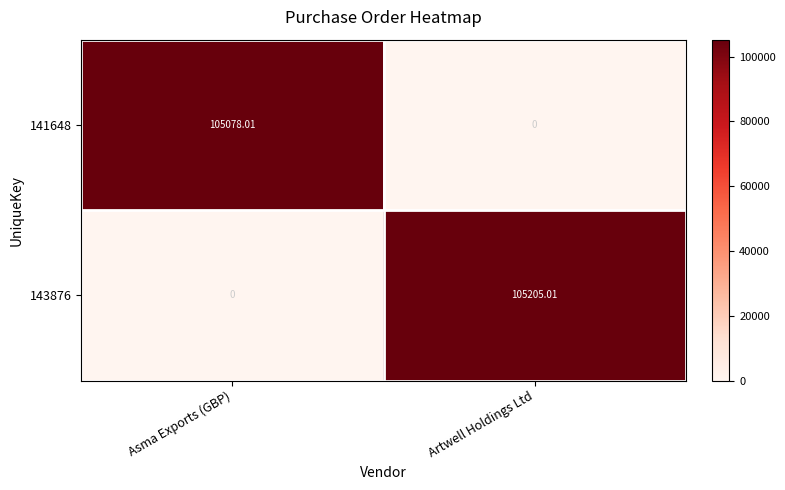

At which category is the sum across all series the highest?

Artwell Holdings Ltd